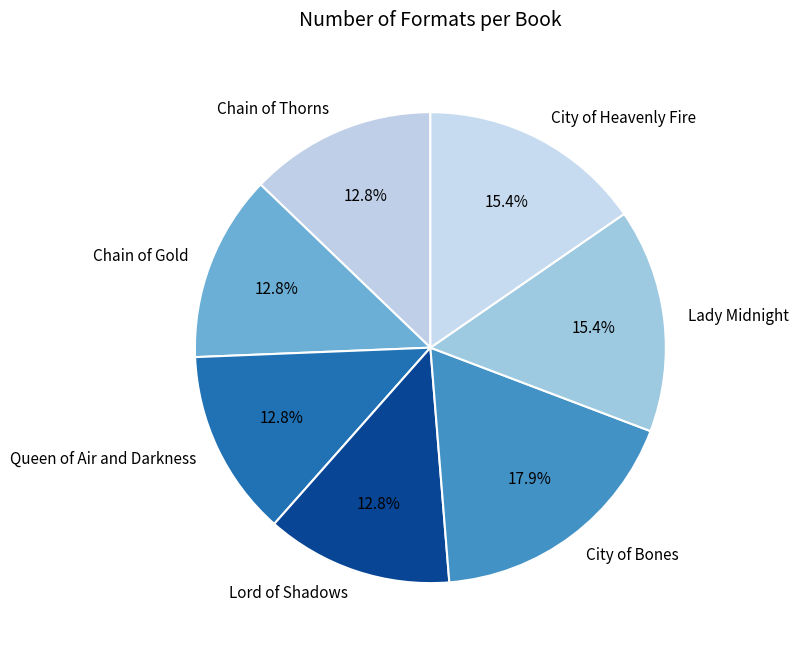

How many slices are in this pie chart?

7